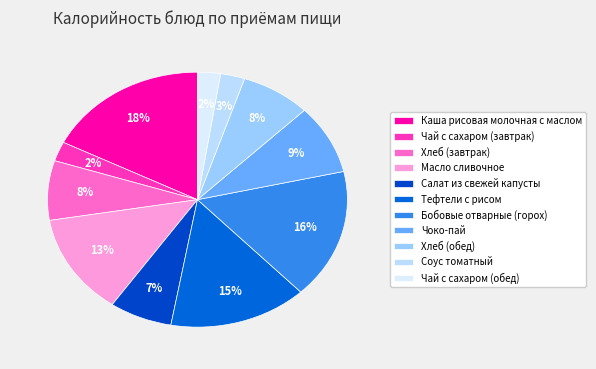

True or false: Тефтели с рисом accounts for 8% of the total.

False